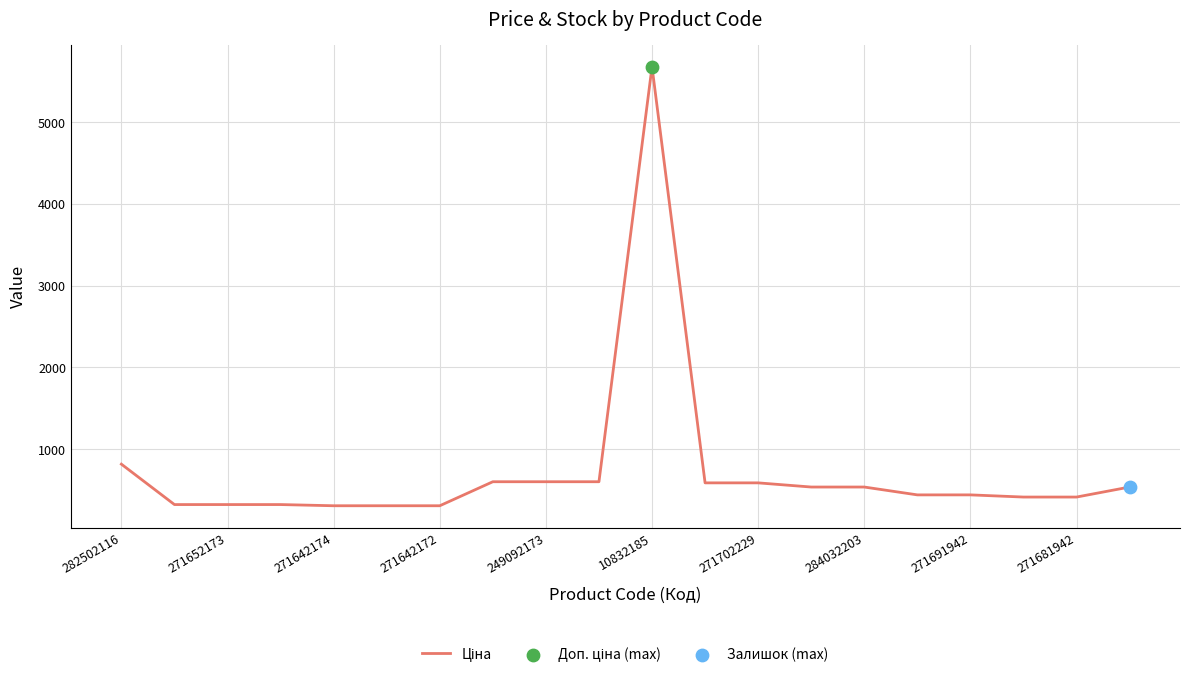

What is the smallest value displayed?

310.3